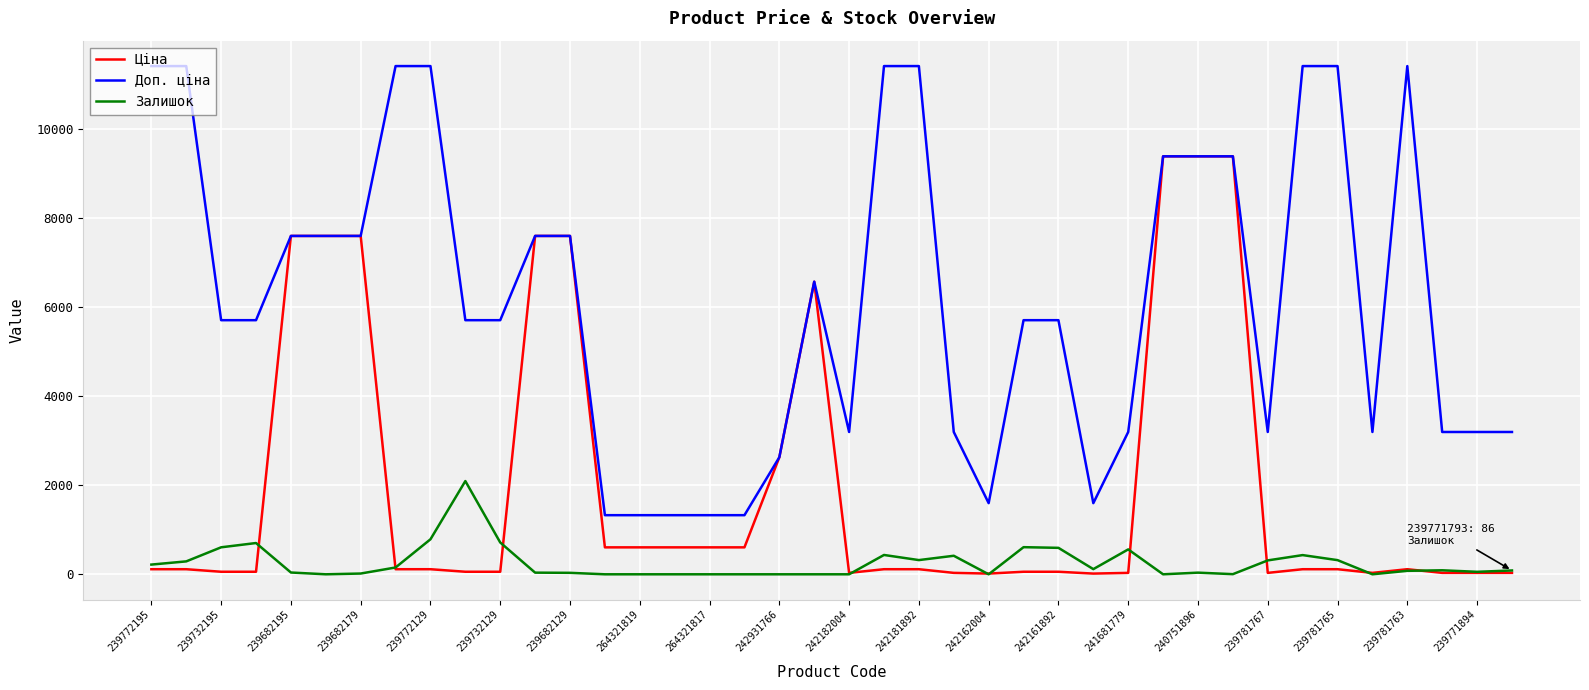

At how many categories does at least one series exceed 4637?

24